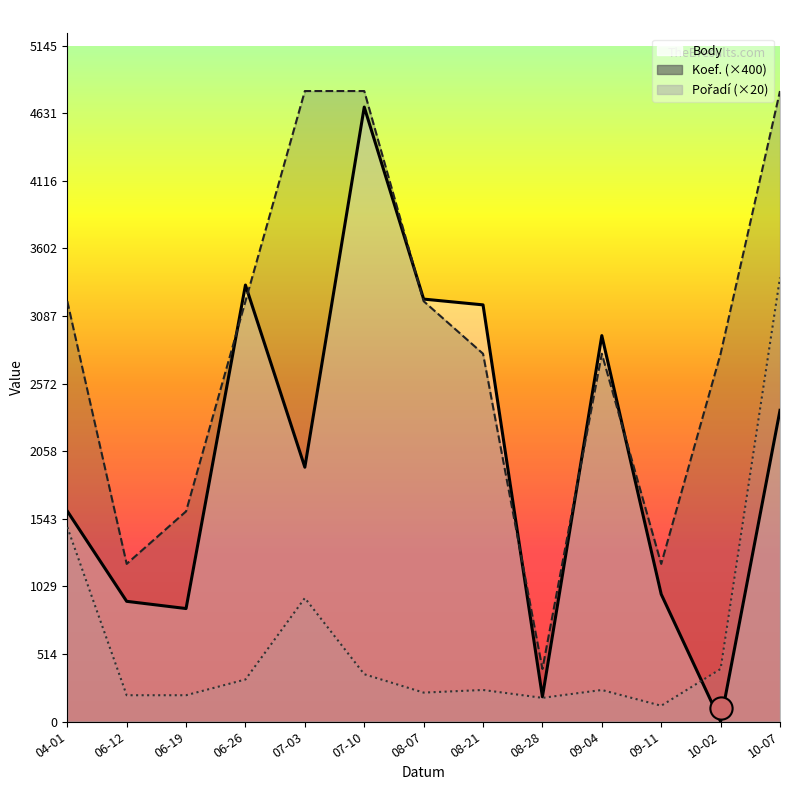

What is the label of the 7th point from the right?

08-07